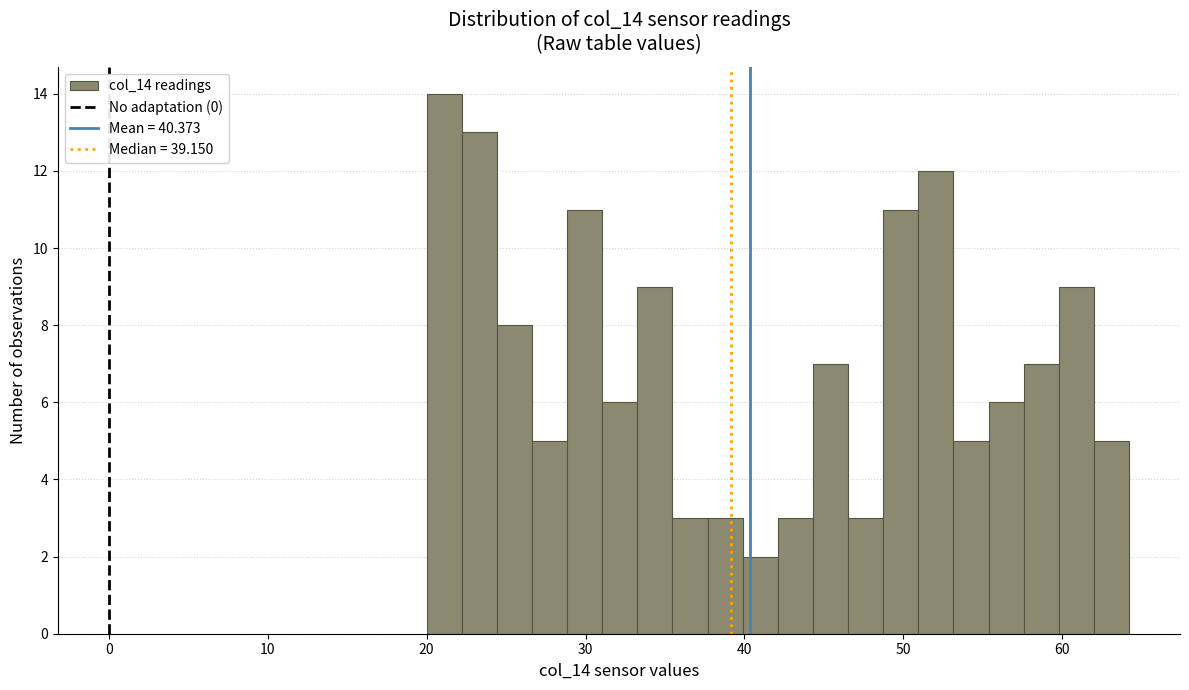

Read against the x-axis, roughly where is the centre of the tallest bar?

21